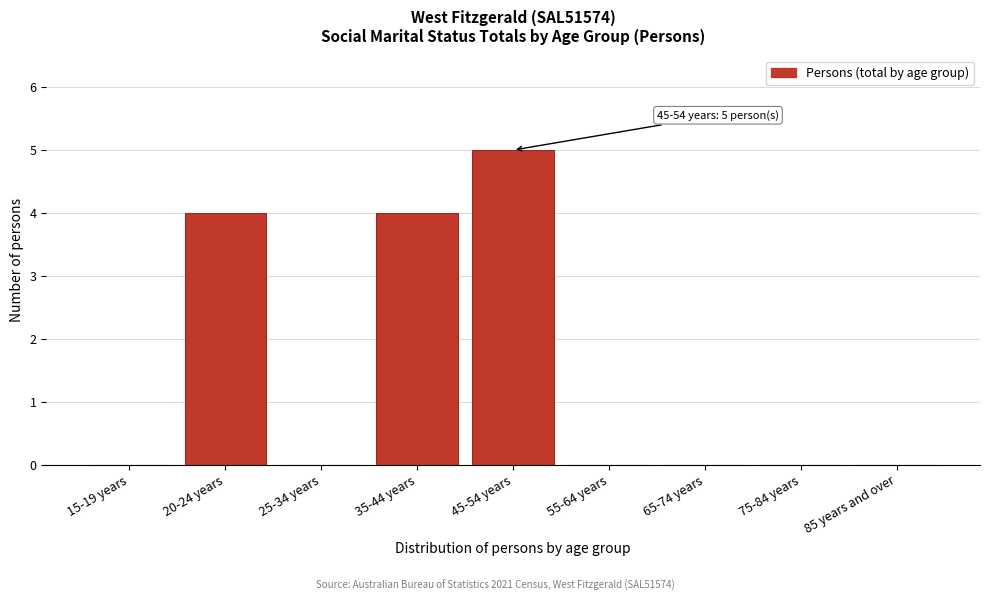

Reading left to right, extract all data points from this chart.

15-19 years=0	20-24 years=4	25-34 years=0	35-44 years=4	45-54 years=5	55-64 years=0	65-74 years=0	75-84 years=0	85 years and over=0